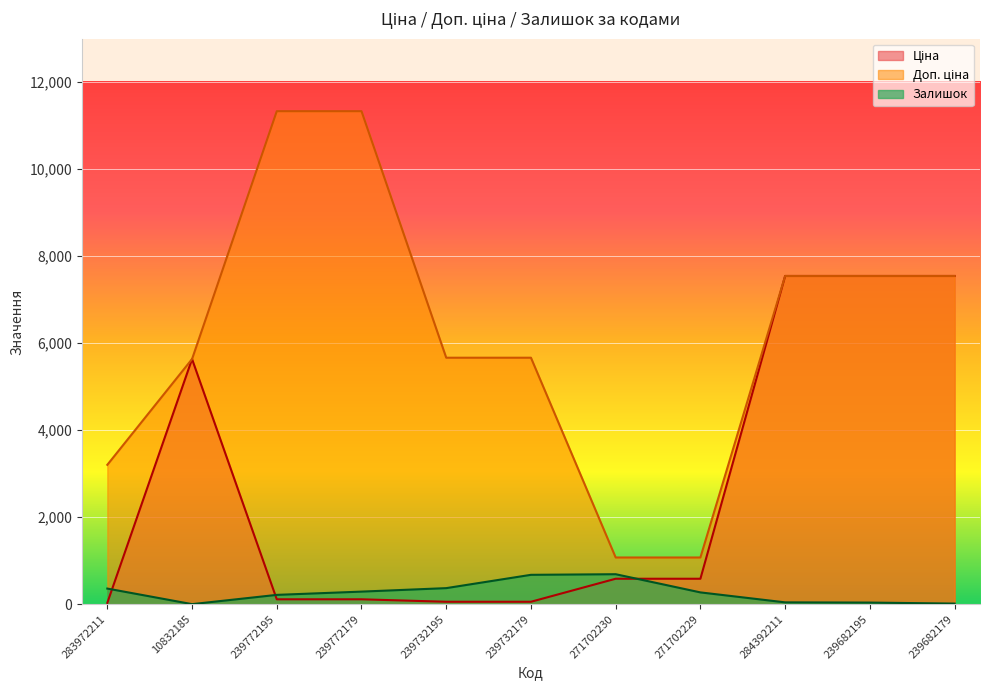

The value of Ціна at 239732195 is 12.2. True or false?

False